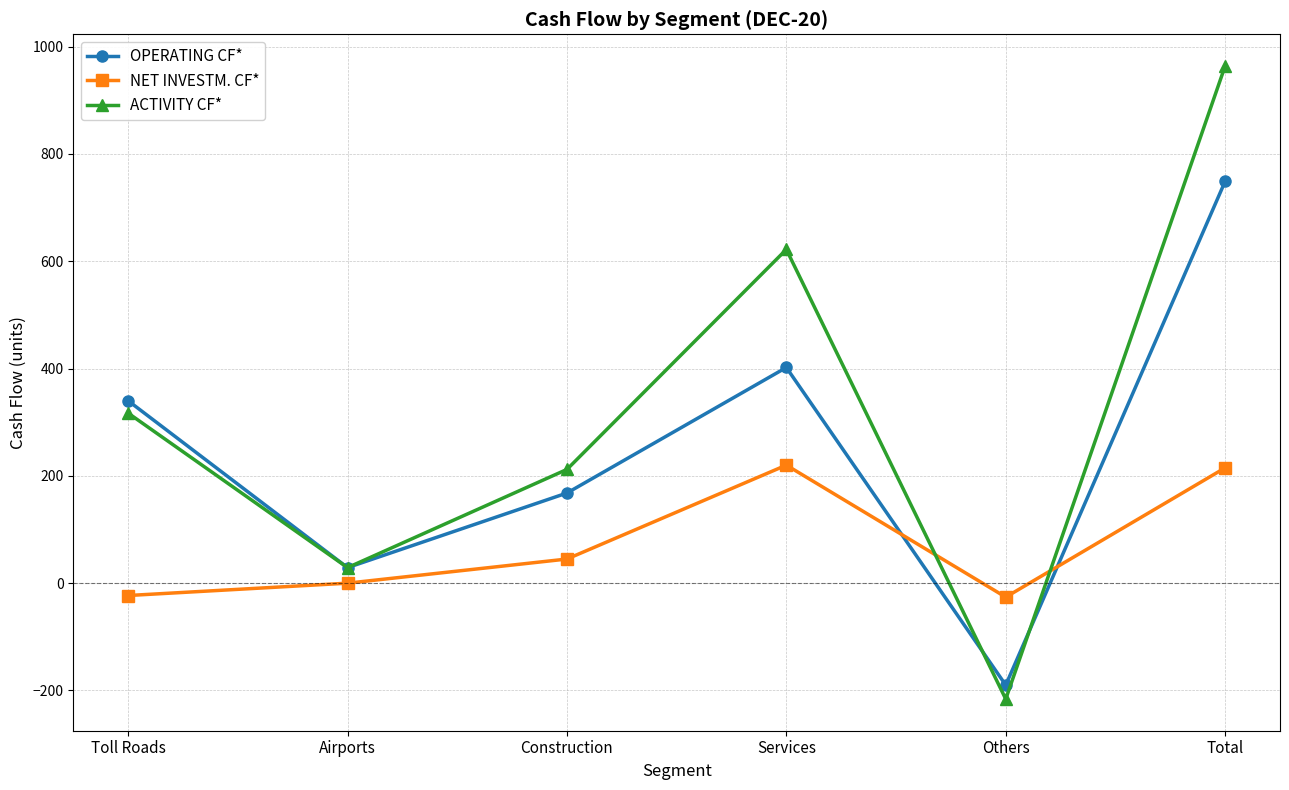

At which category does ACTIVITY CF* reach its first local peak?

Services